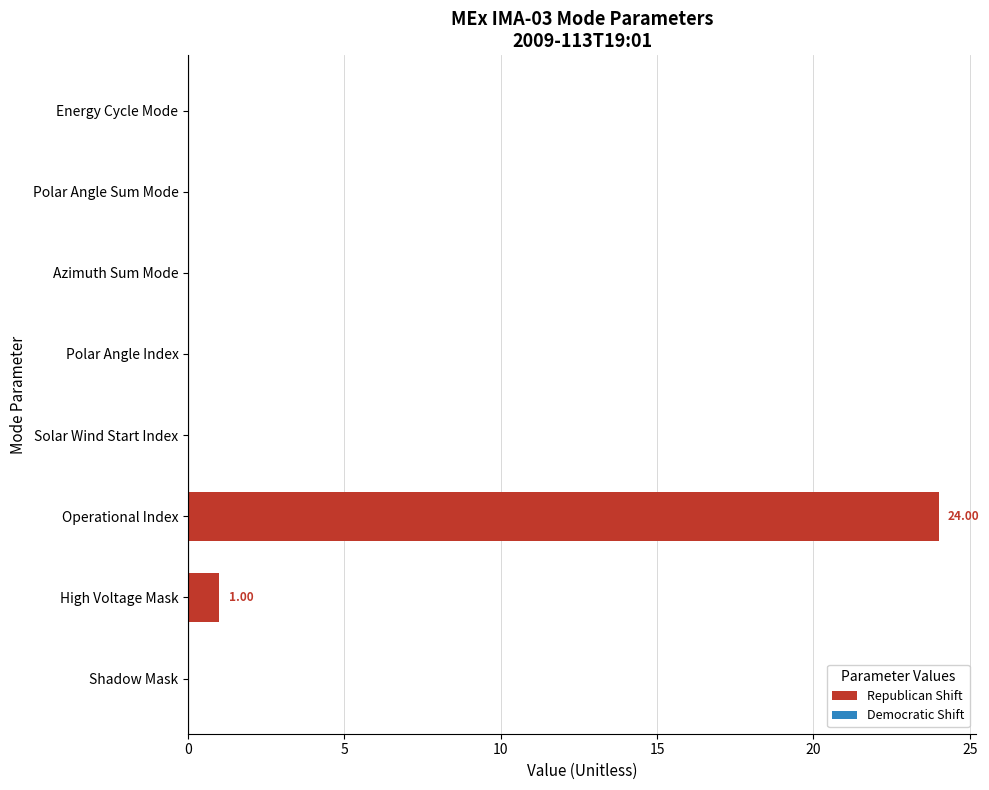

Which category has the highest value across all series?

Operational Index